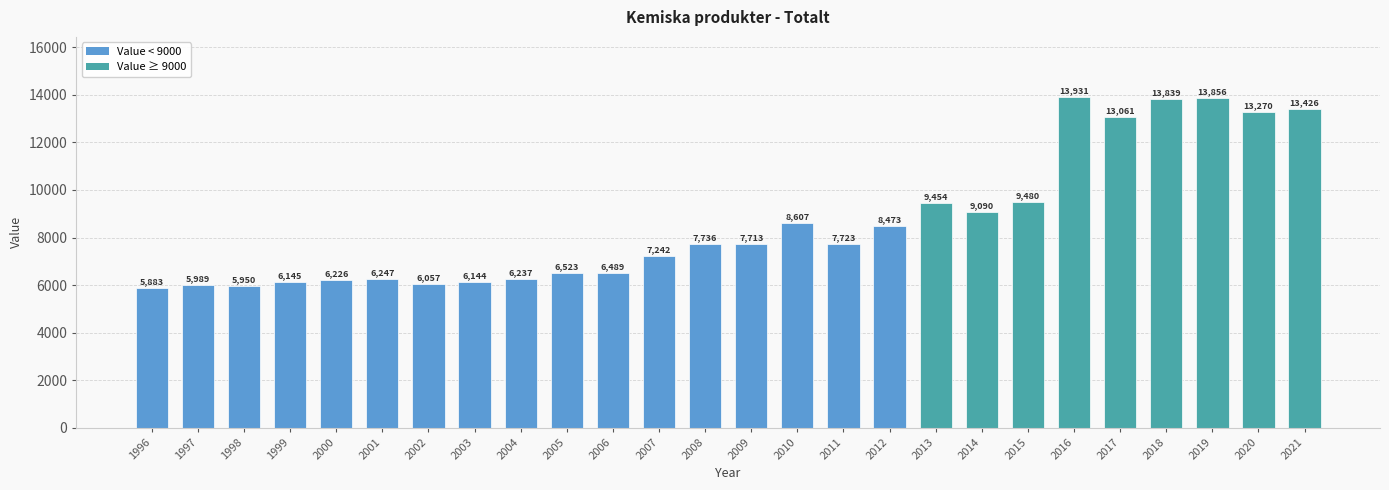

What is the average value?

8646